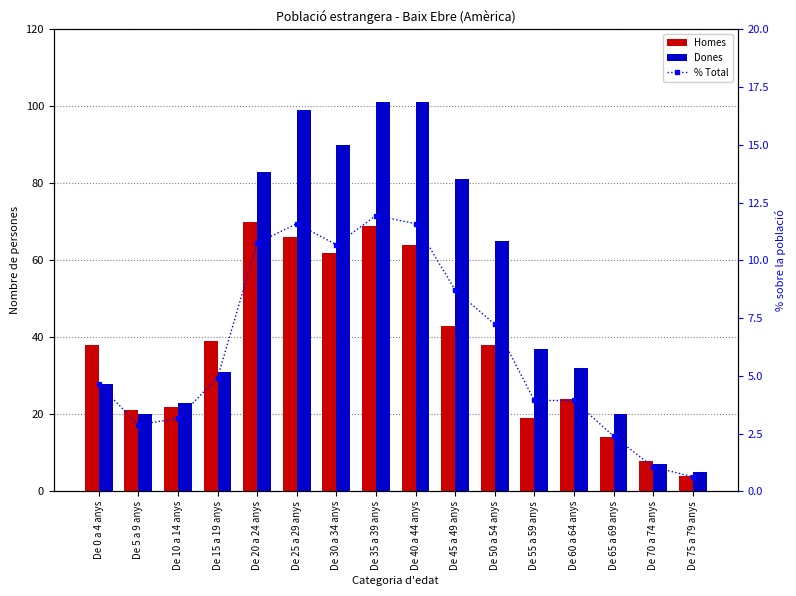

What is the spread (max minus min) of values at De 55 a 59 anys?

33.1